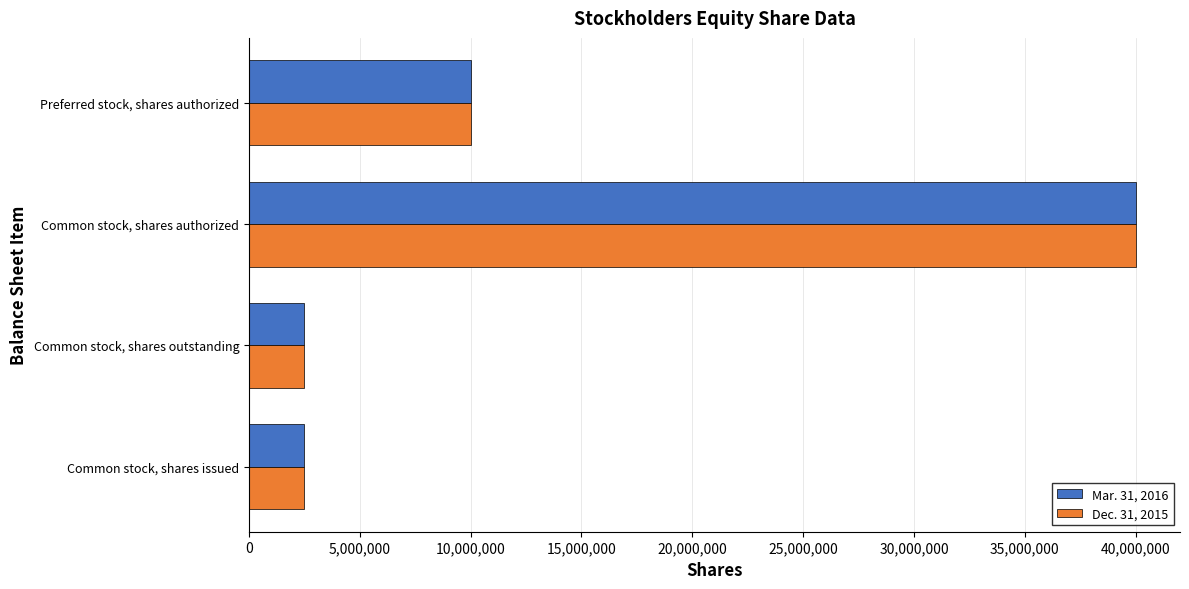

At which category is the sum across all series the highest?

Common stock, shares authorized